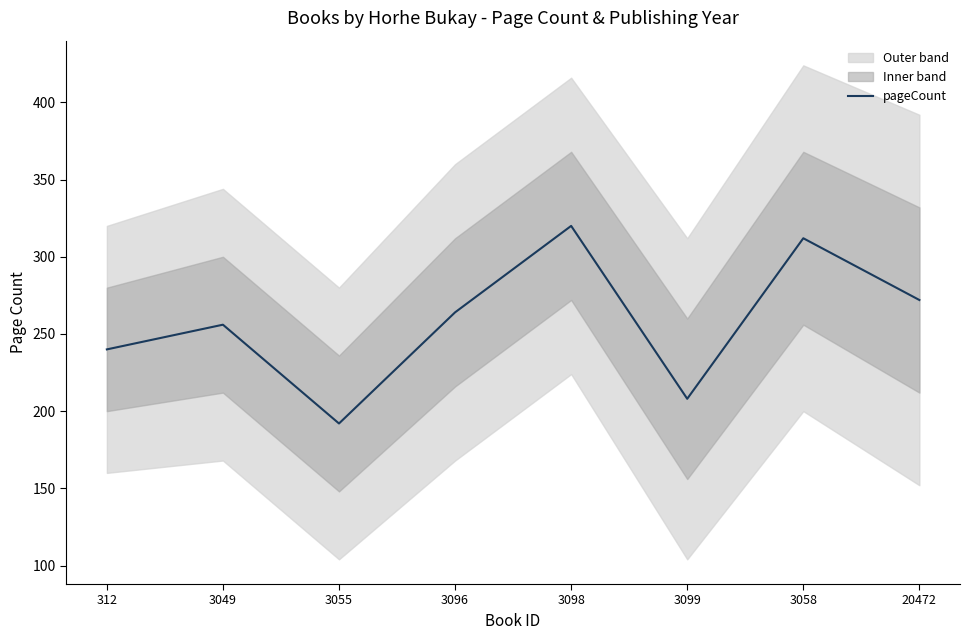

Where is the data nearest to the value 256?

3049